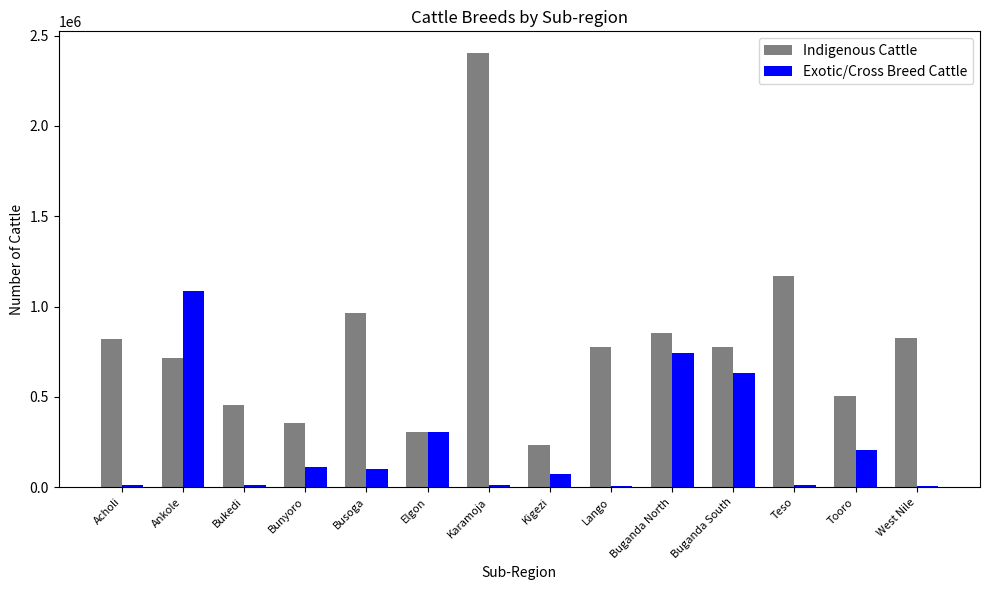

Which series has the largest total across all categories?

Indigenous Cattle